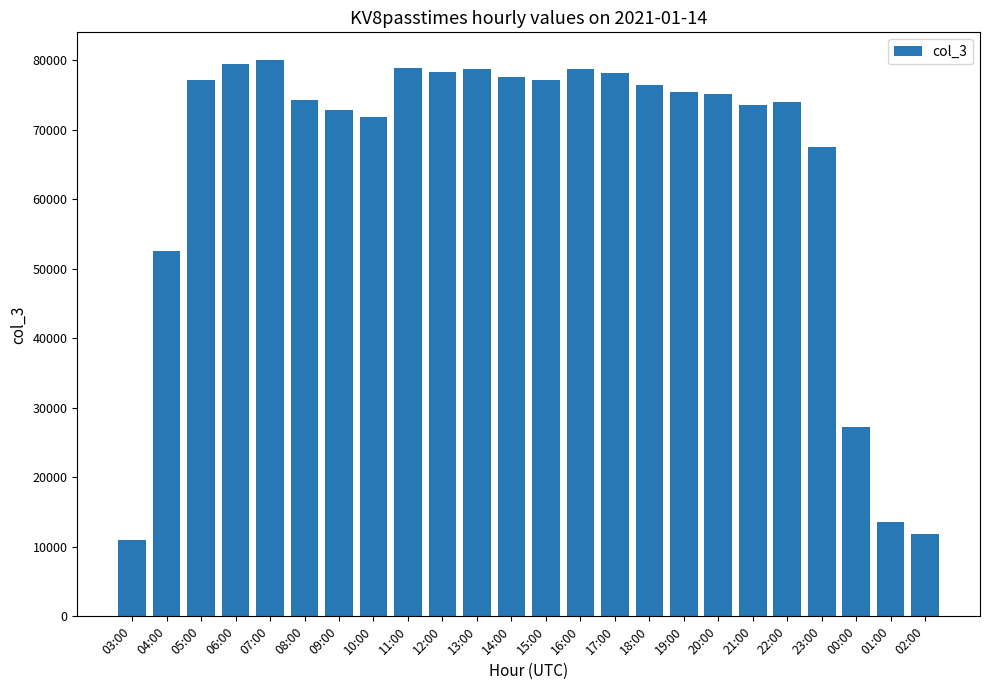

True or false: the data shows 11883 at 02:00.

True